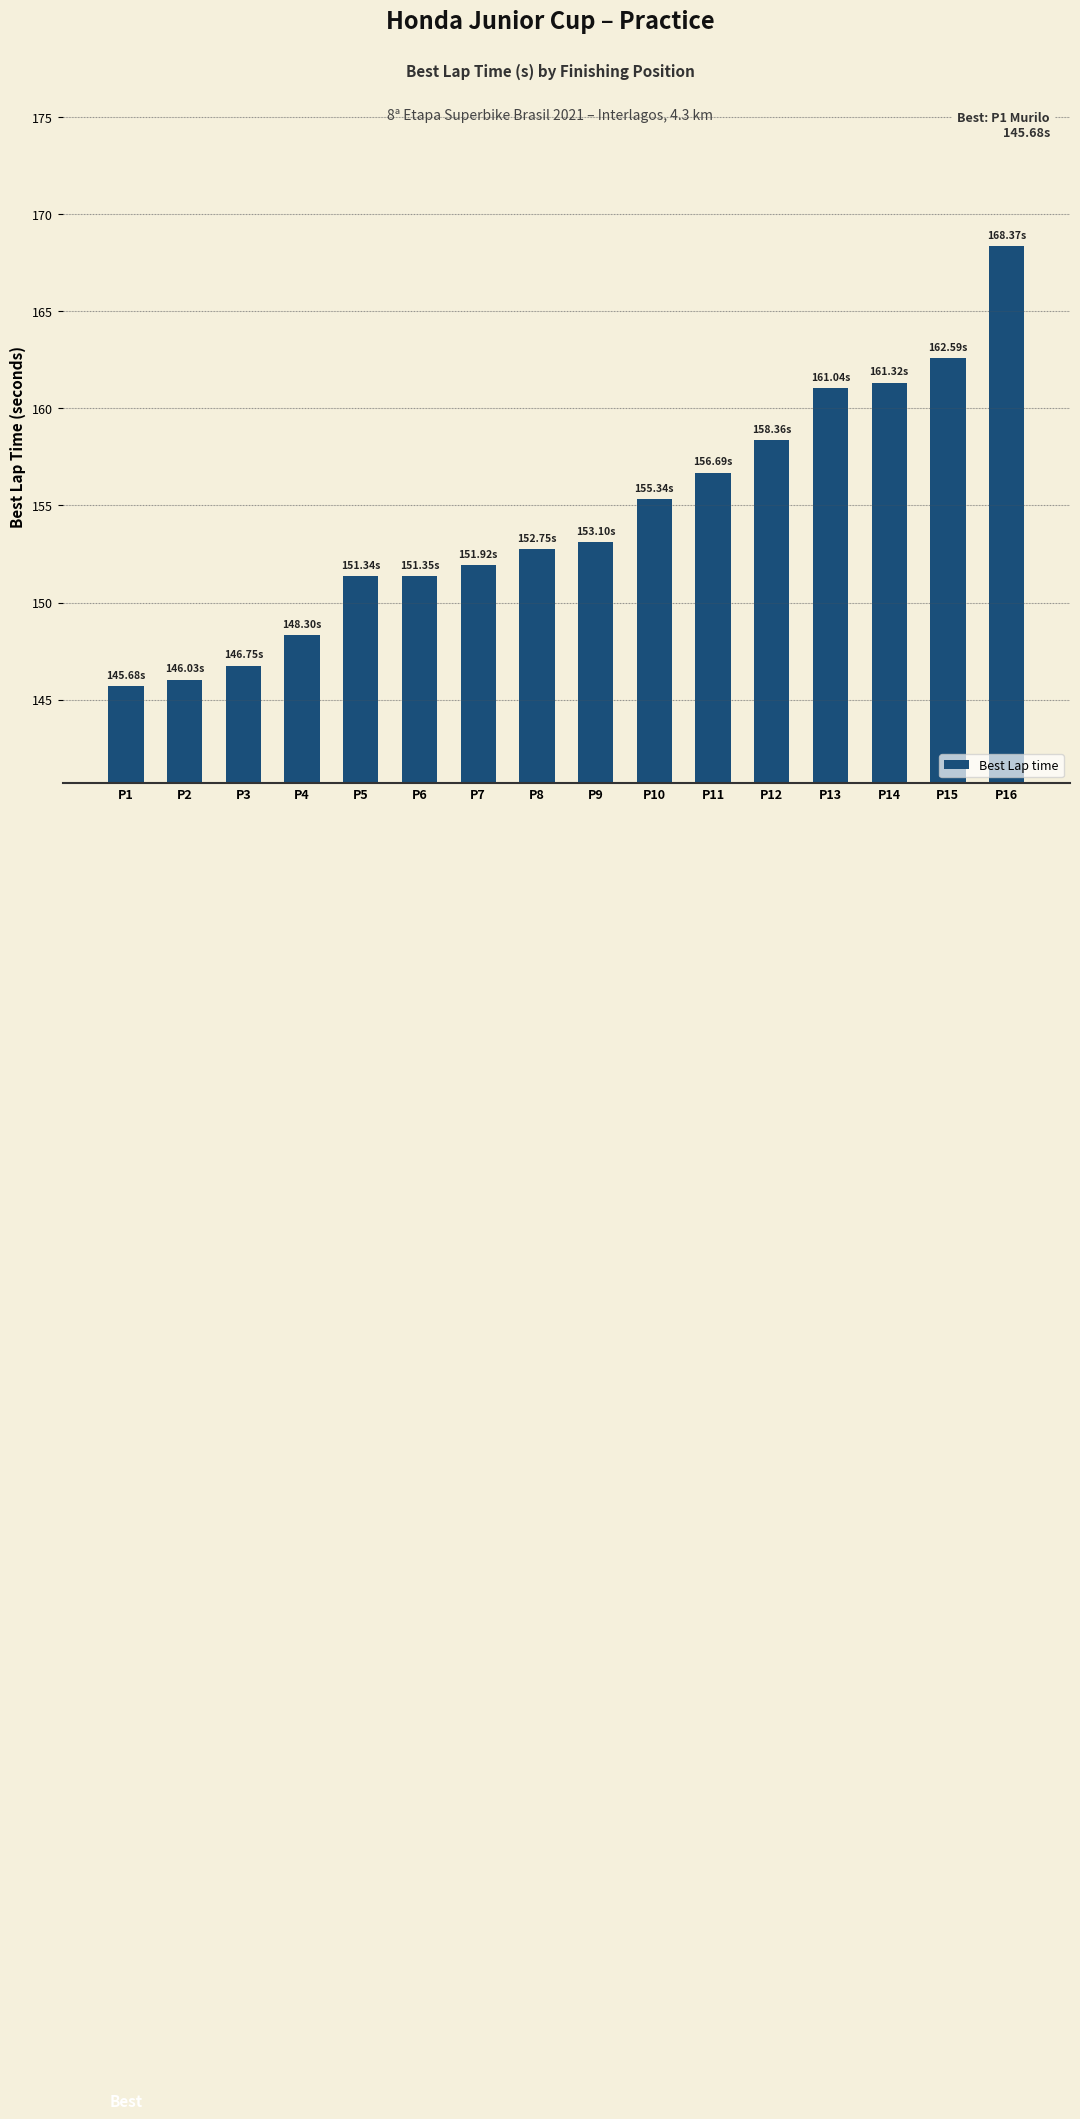

What is the difference between the maximum and minimum values?

22.7